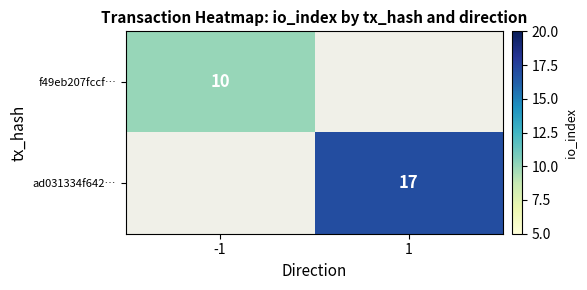

At which category does the chart reach its minimum across all series?

1